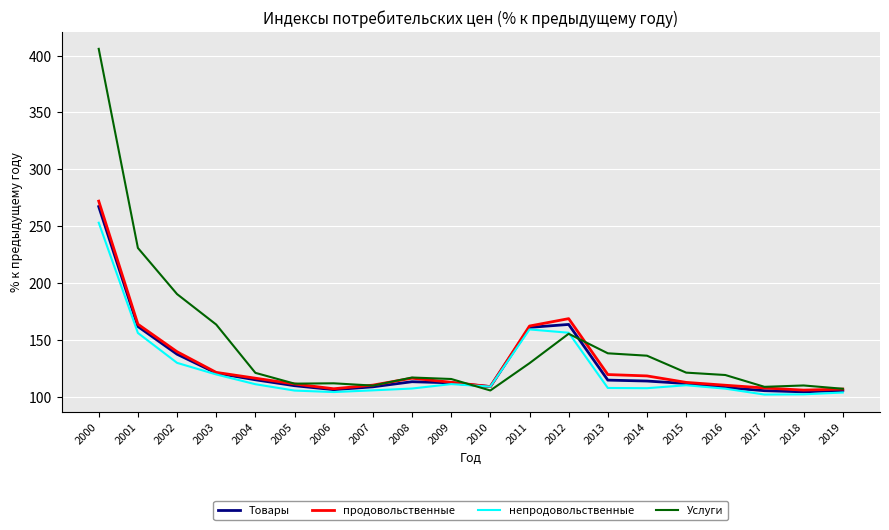

What is the maximum value shown in the chart?

406.0